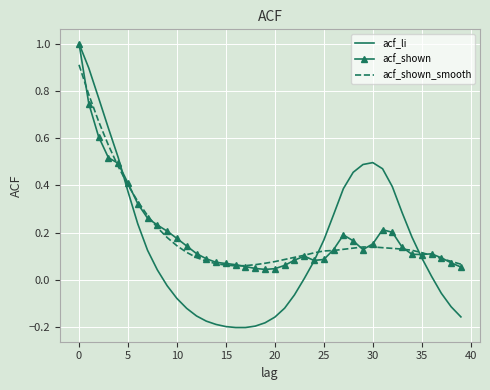

At how many categories does at least one series exceed 0?

40